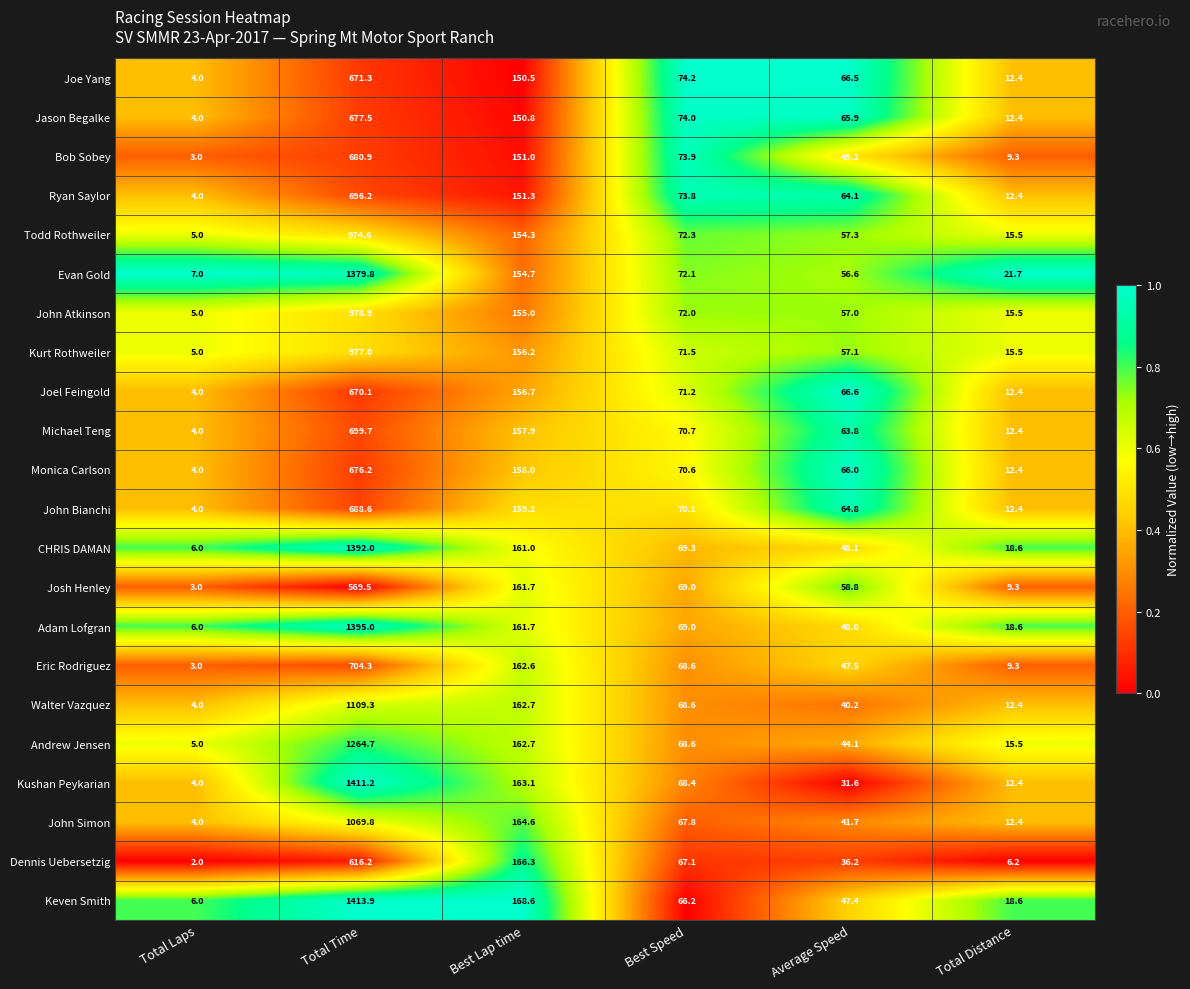

List the series in order of their peak value, lowest first.

Josh Henley, Dennis Uebersetzig, Joel Feingold, Joe Yang, Monica Carlson, Jason Begalke, Bob Sobey, John Bianchi, Ryan Saylor, Michael Teng, Eric Rodriguez, Todd Rothweiler, Kurt Rothweiler, John Atkinson, John Simon, Walter Vazquez, Andrew Jensen, Evan Gold, CHRIS DAMAN, Adam Lofgran, Kushan Peykarian, Keven Smith